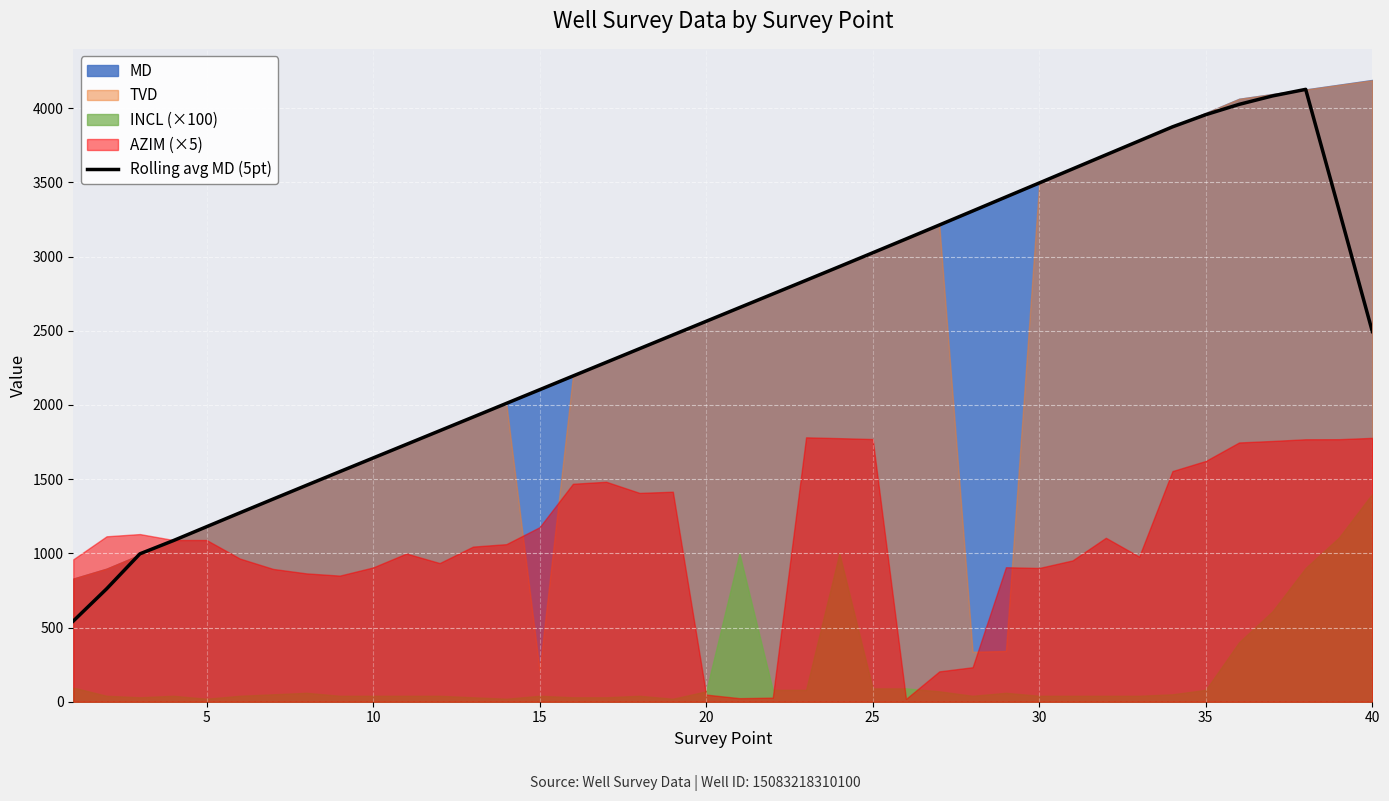

What is the highest value of the Rolling avg MD (5pt) series?

4127.4